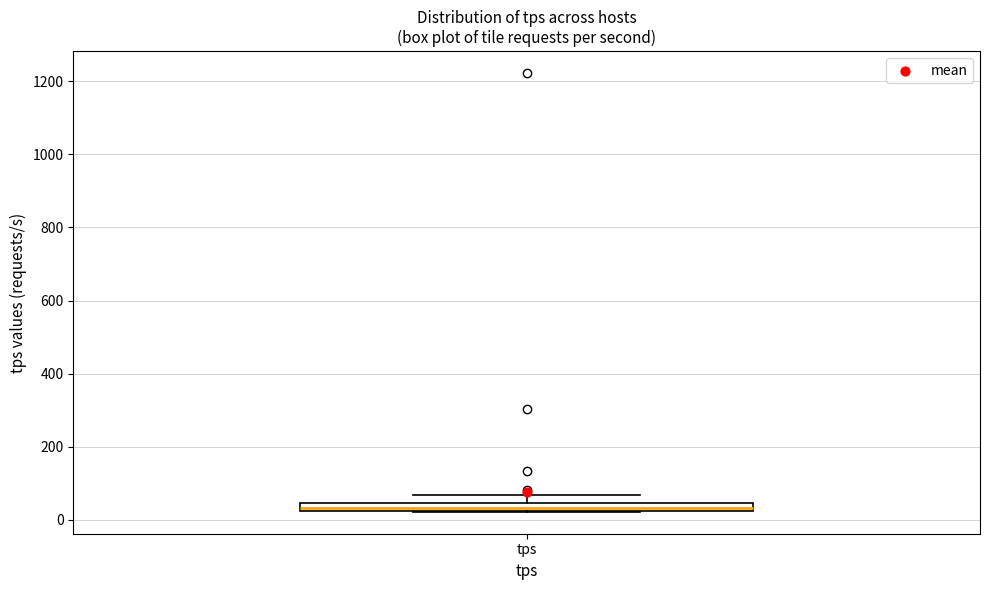

Where is the upper edge of the box for tps on the y-axis? The values are not printed on the chart, so give them approximately, as read against the axis.

40